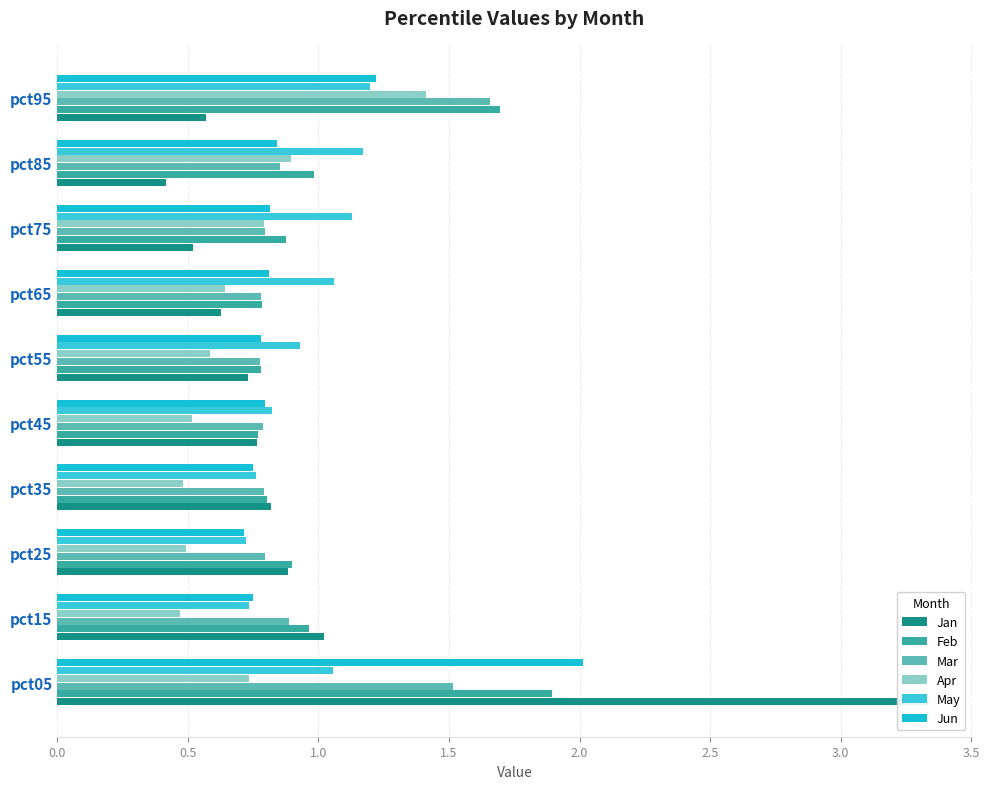

Which series changed the most between pct25 and pct45?

Feb